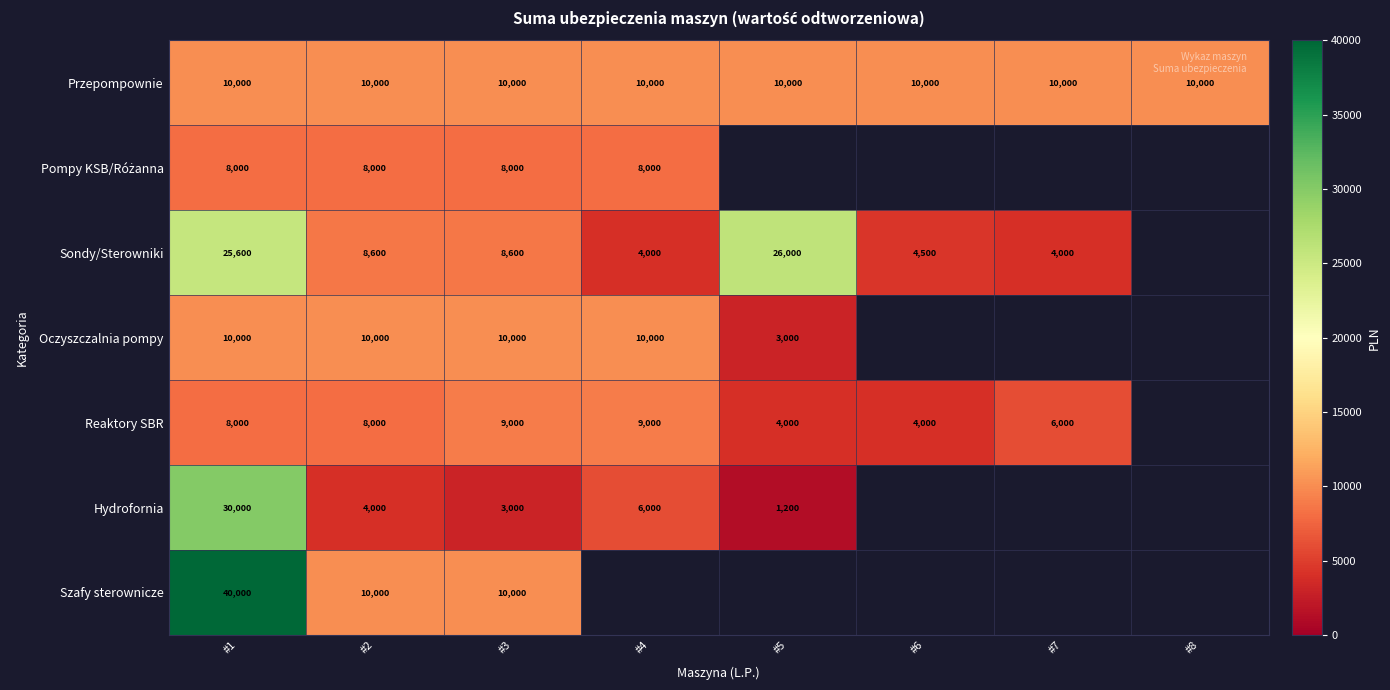

Count the number of data series in this chart.

7